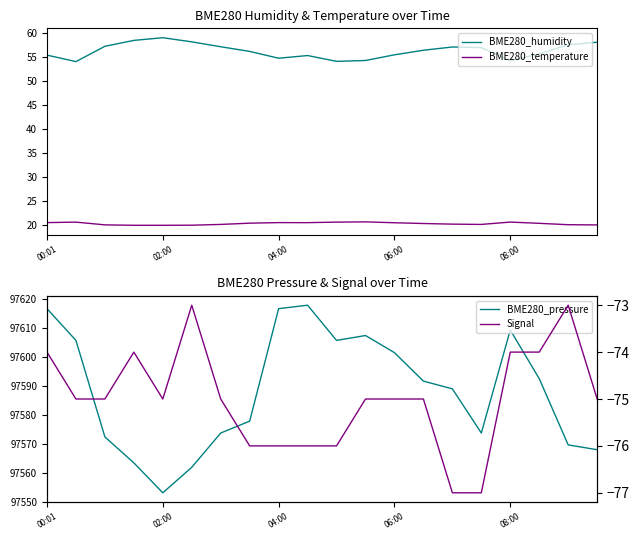

At which category does the chart reach its peak across all series?

9